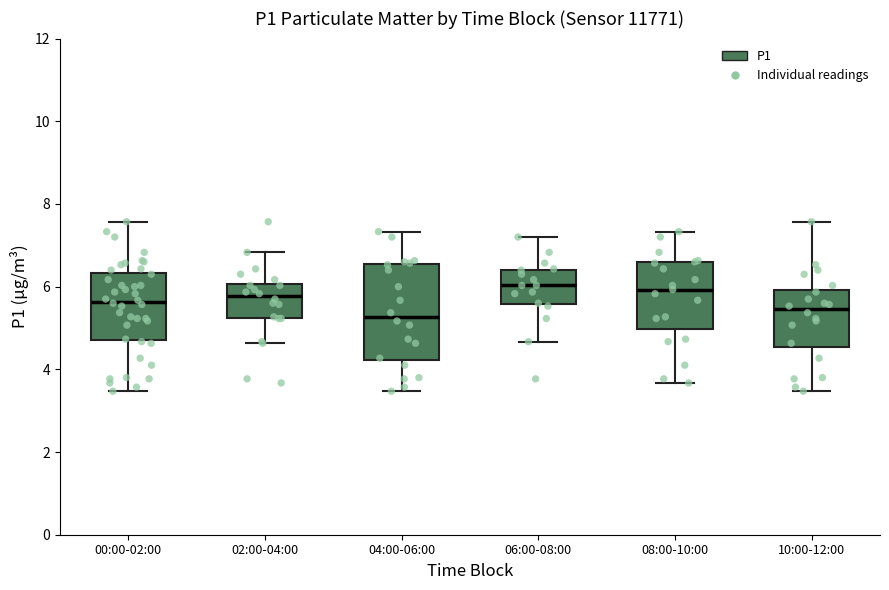

Where does the upper whisker of the box for 02:00-04:00 end on the y-axis? The values are not printed on the chart, so give them approximately, as read against the axis.

6.8